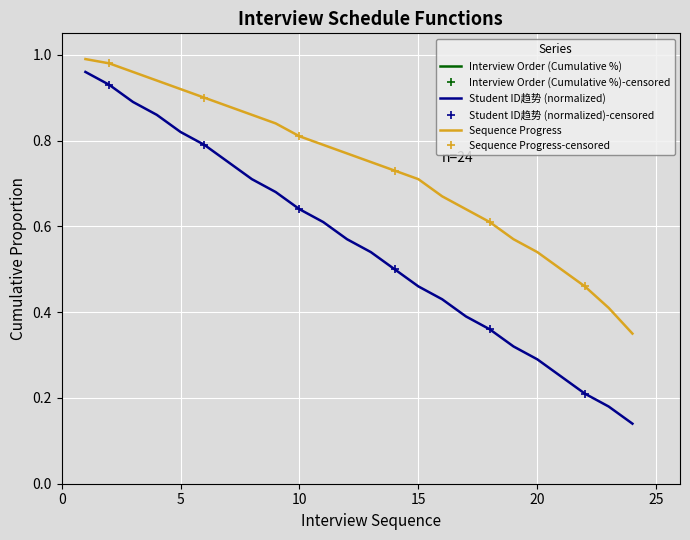

What is the difference between the maximum and minimum values in the Student ID趋势 (normalized) series?

0.8